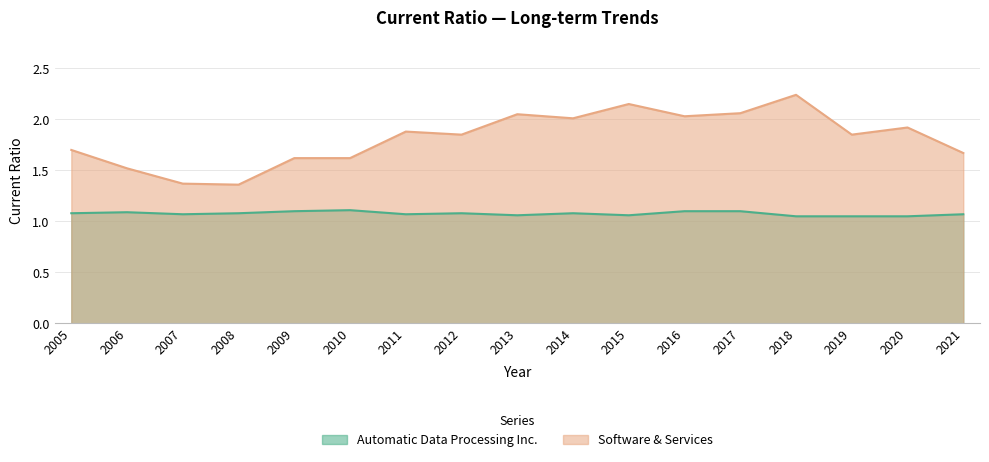

True or false: Automatic Data Processing Inc. and Software & Services cross at least once.

False